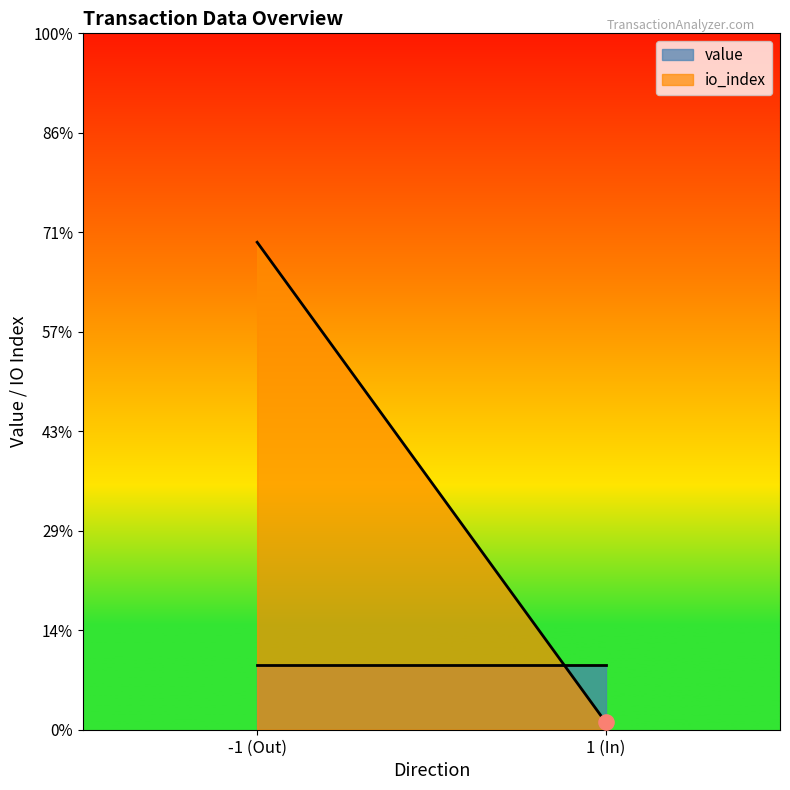

Which series reaches the minimum Y coordinate?

io_index